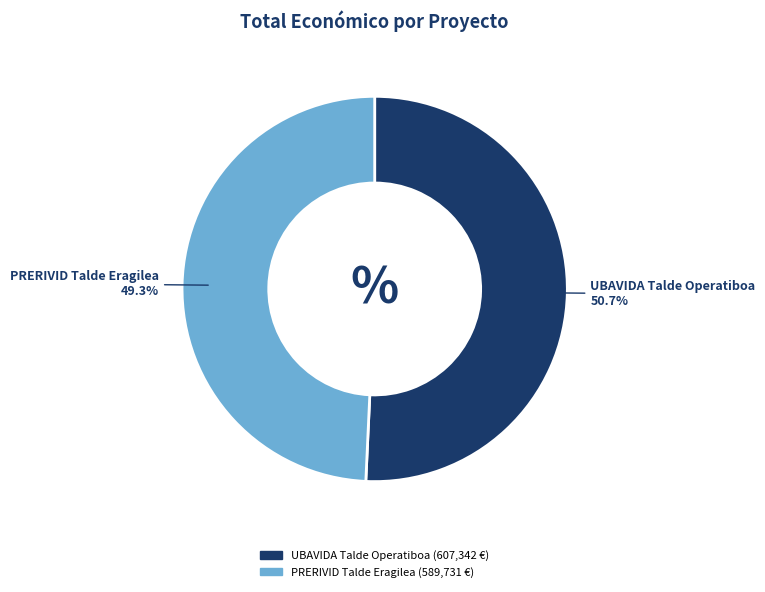

Approximately how many times larger is the value at PRERIVID Talde Eragilea compared to UBAVIDA Talde Operatiboa?

1.0